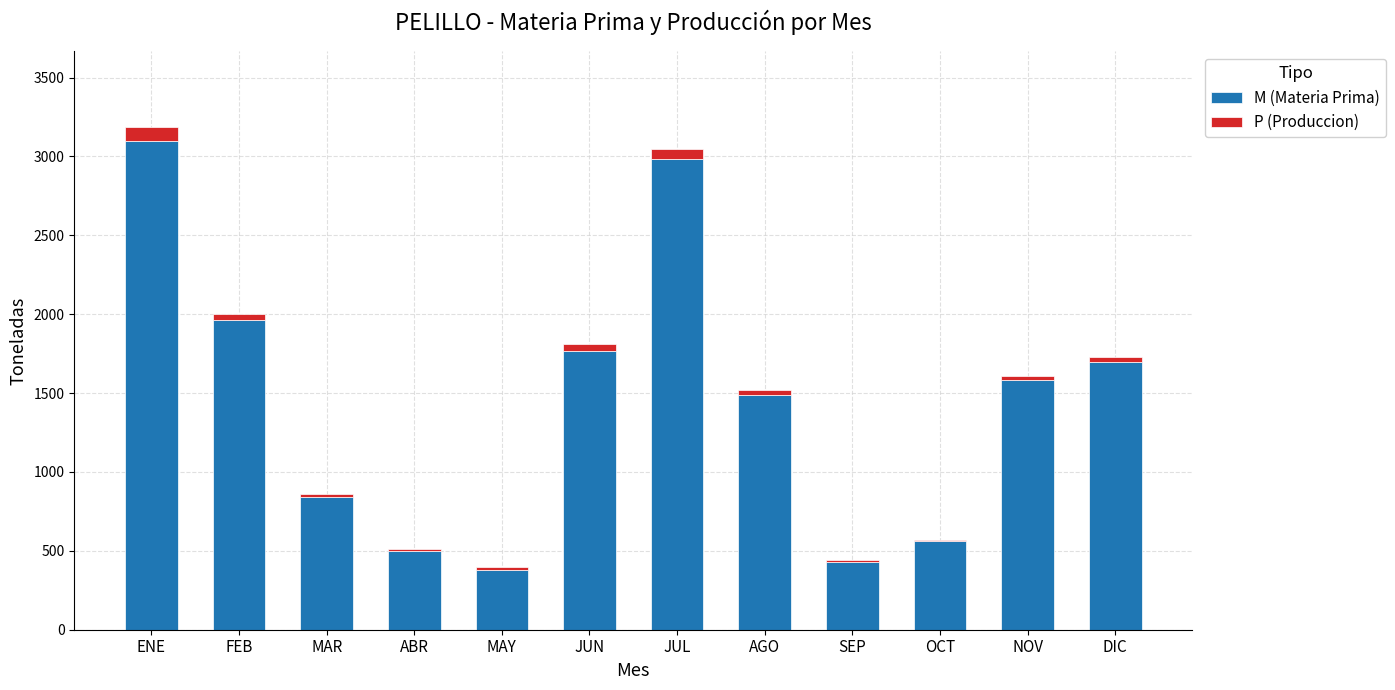

What is the sum of all M (Materia Prima) values?

17285